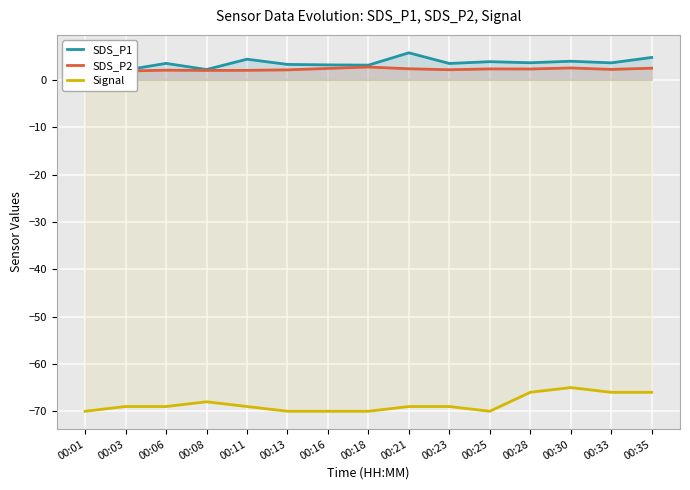

Between 00:30 and 00:33, which series saw the biggest shift?

Signal